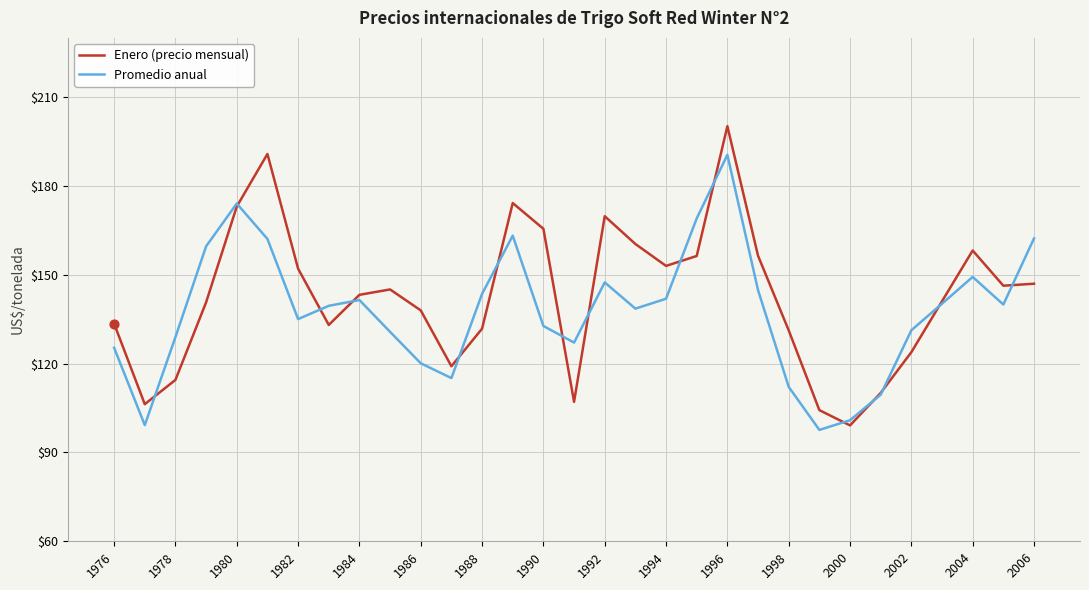

Rank the series by their maximum value, from lowest to highest.

Promedio anual, Enero (precio mensual)